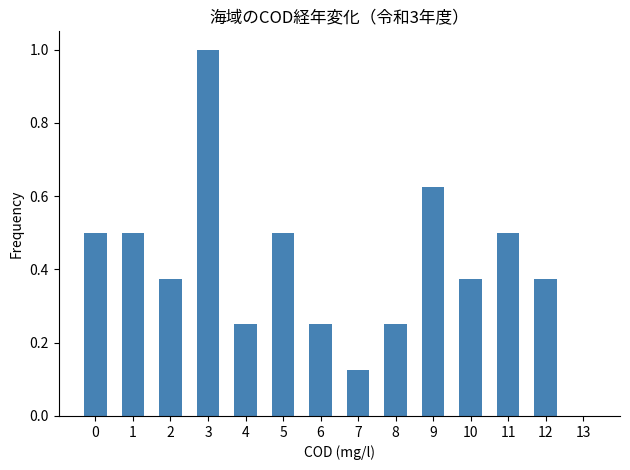

What is the maximum value shown in the chart?

1.0